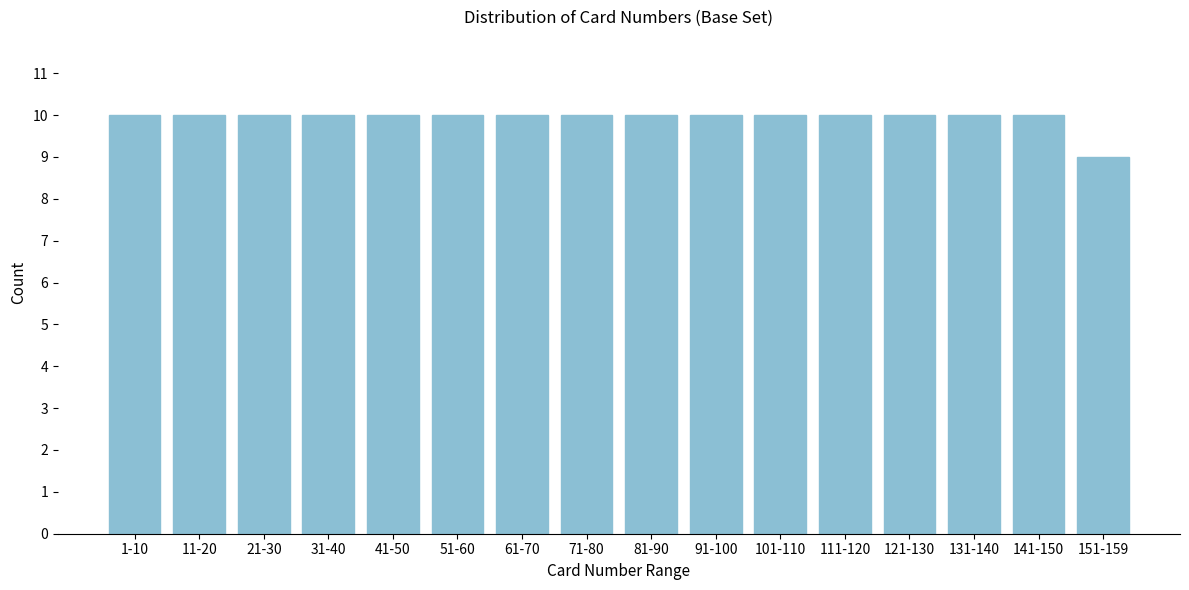

Reading left to right, list all the values displayed in this chart.

1-10=10	11-20=10	21-30=10	31-40=10	41-50=10	51-60=10	61-70=10	71-80=10	81-90=10	91-100=10	101-110=10	111-120=10	121-130=10	131-140=10	141-150=10	151-159=9